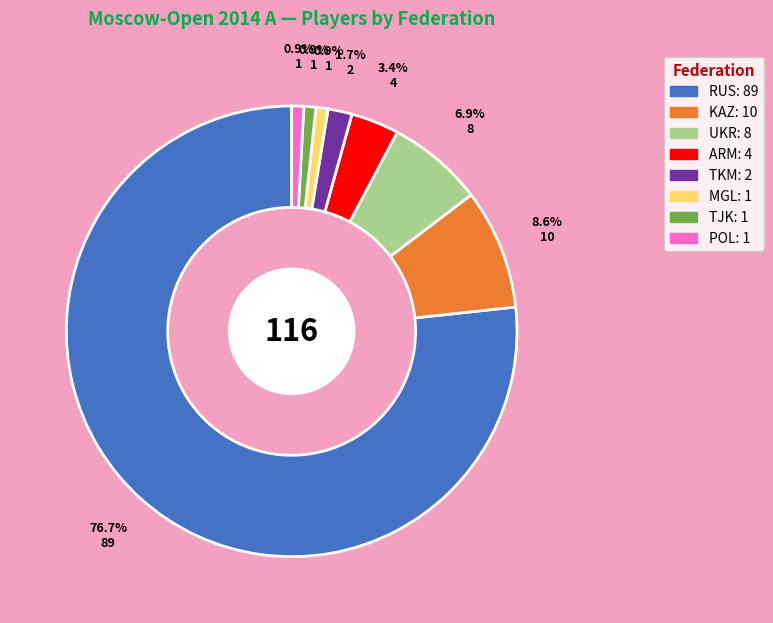

The UKR slice represents 7% of the pie. True or false?

True